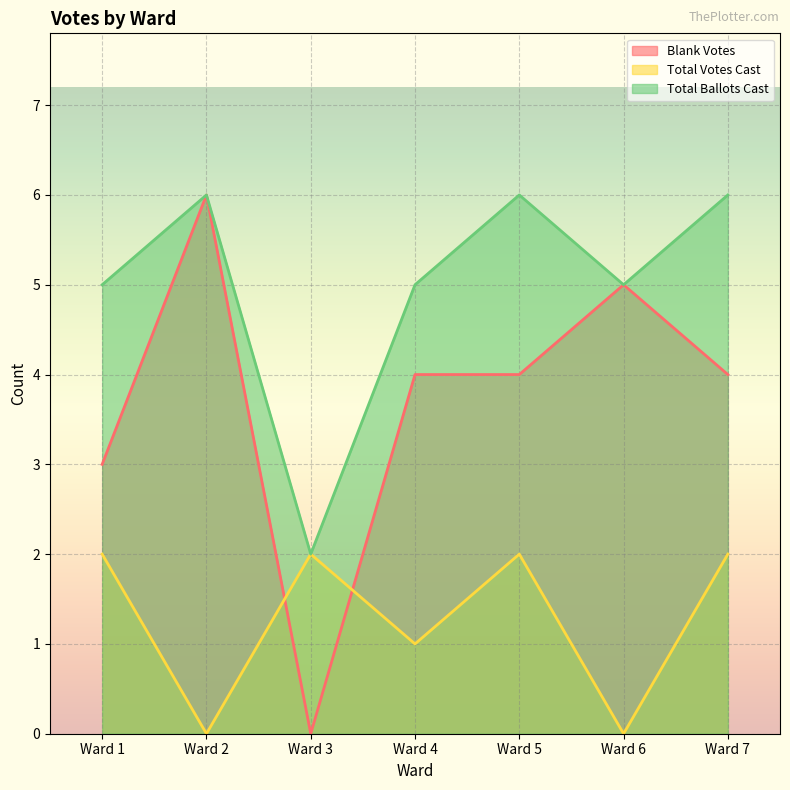

What is the sum of all Total Ballots Cast values?

35